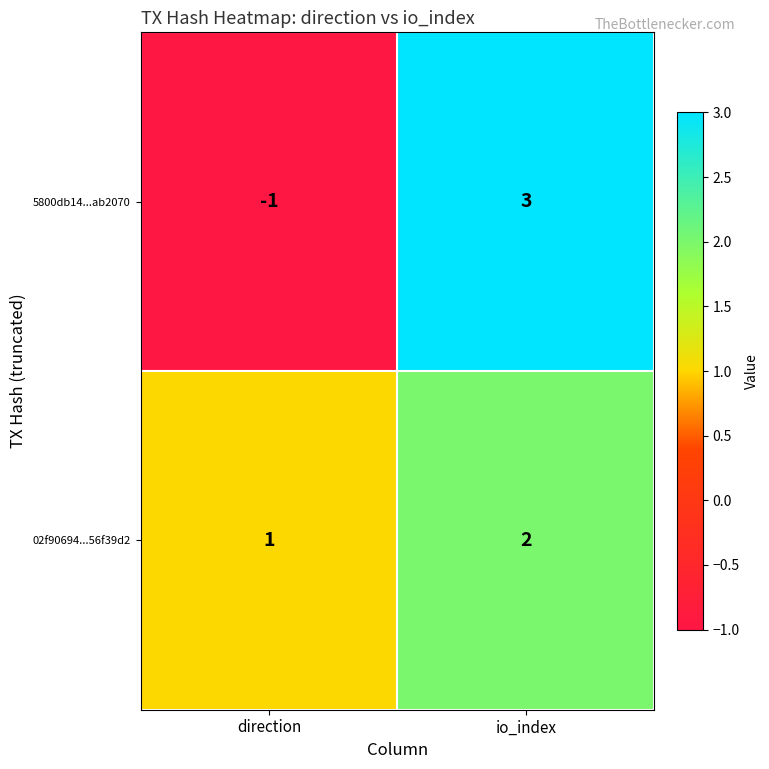

True or false: 02f90694...56f39d2 has a value of 1 at io_index.

False